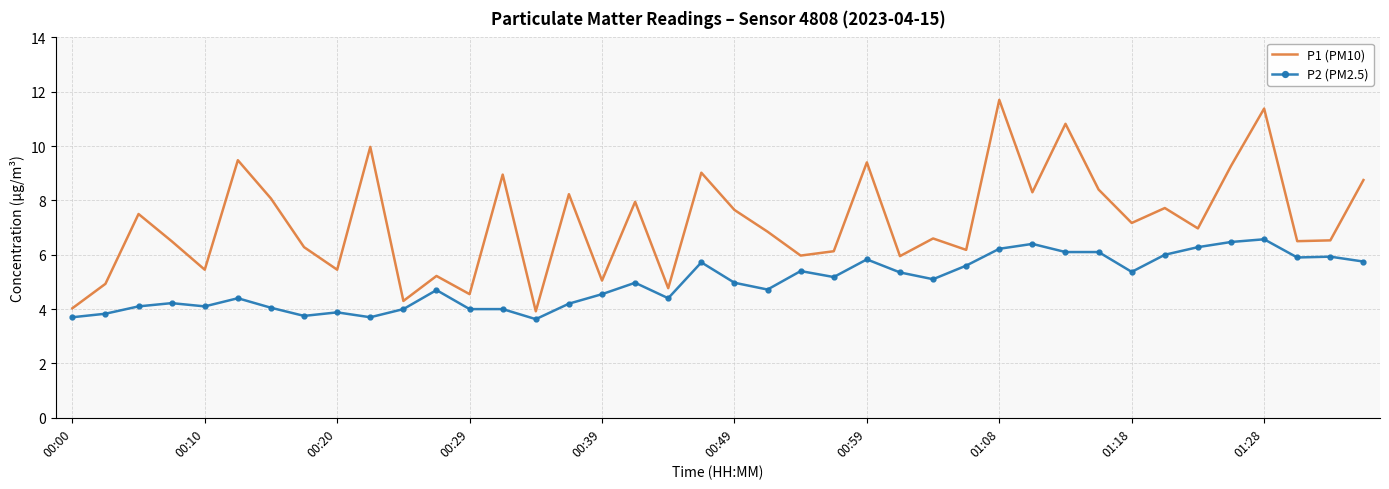

What is the highest value of the P2 (PM2.5) series?

6.6